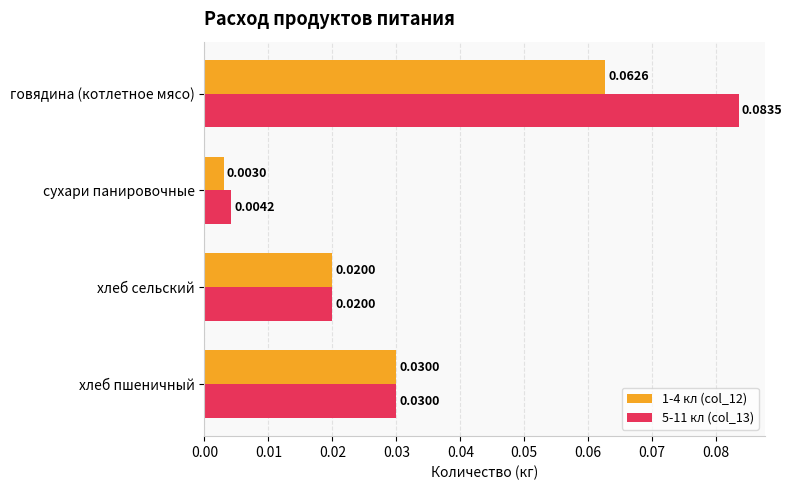

Rank the series by their maximum value, from lowest to highest.

1-4 кл (col_12), 5-11 кл (col_13)